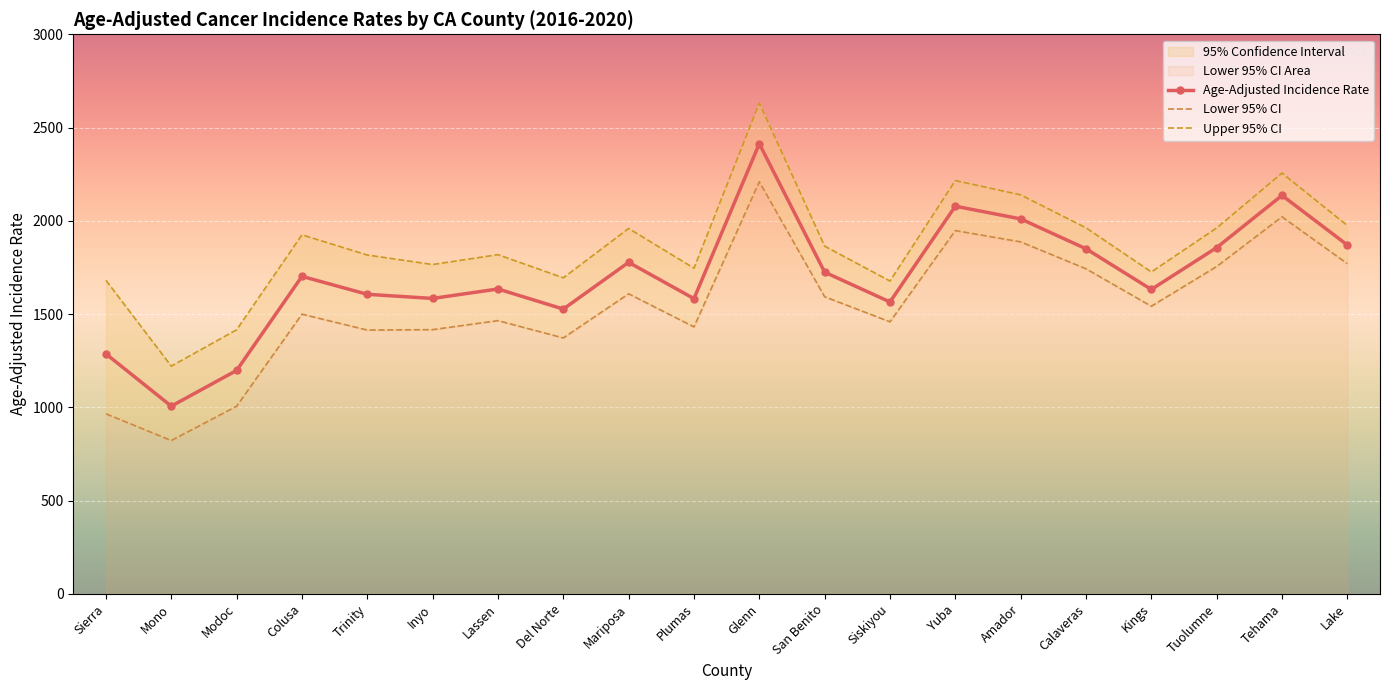

What is the value of the Age-Adjusted Incidence Rate point at the 6th from the left?

1583.7